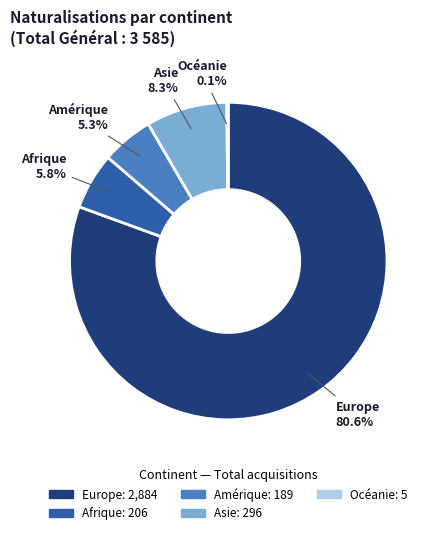

What percentage is the Afrique slice, to the nearest percent?

6%